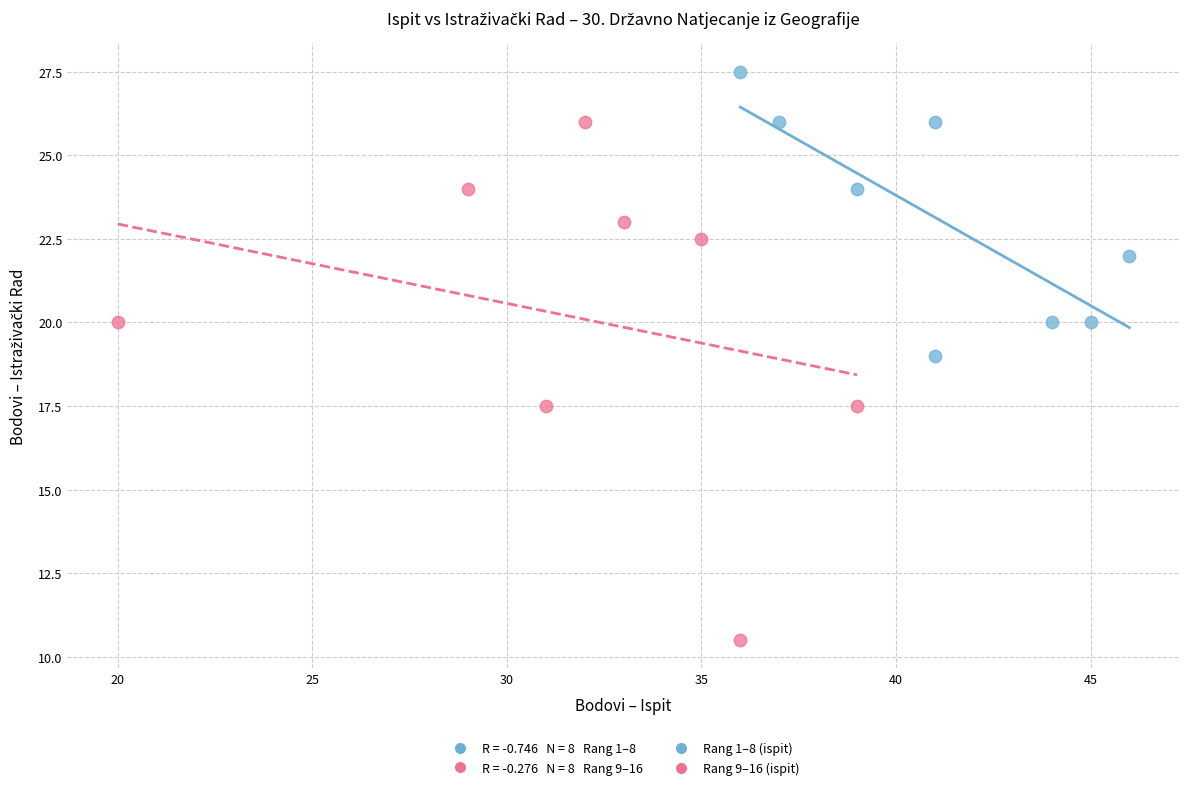

Which series contains the lowest Y value?

Rang 9–16 (ispit)